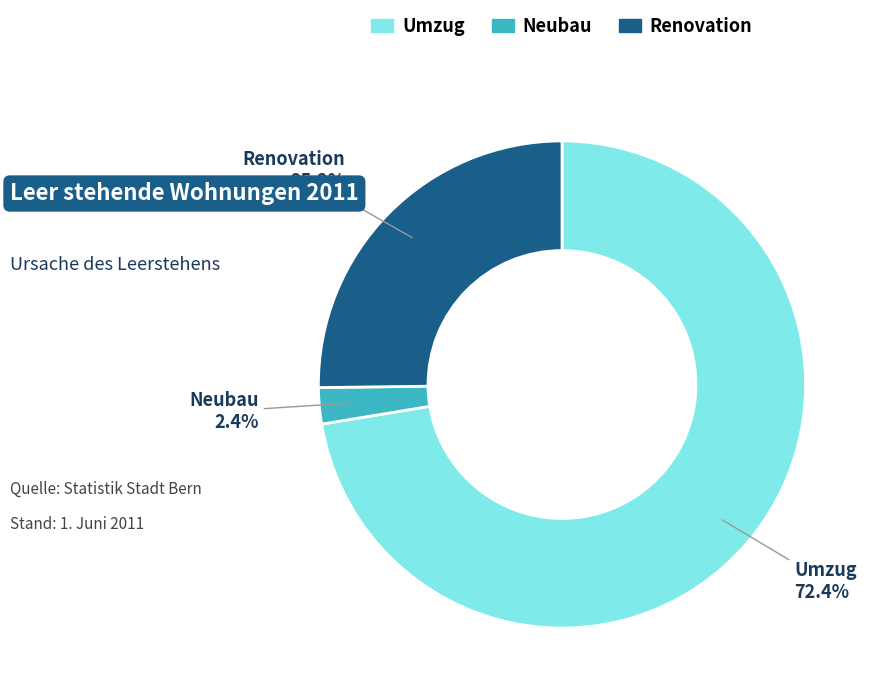

Is it true that Renovation is 39% of the pie?

False